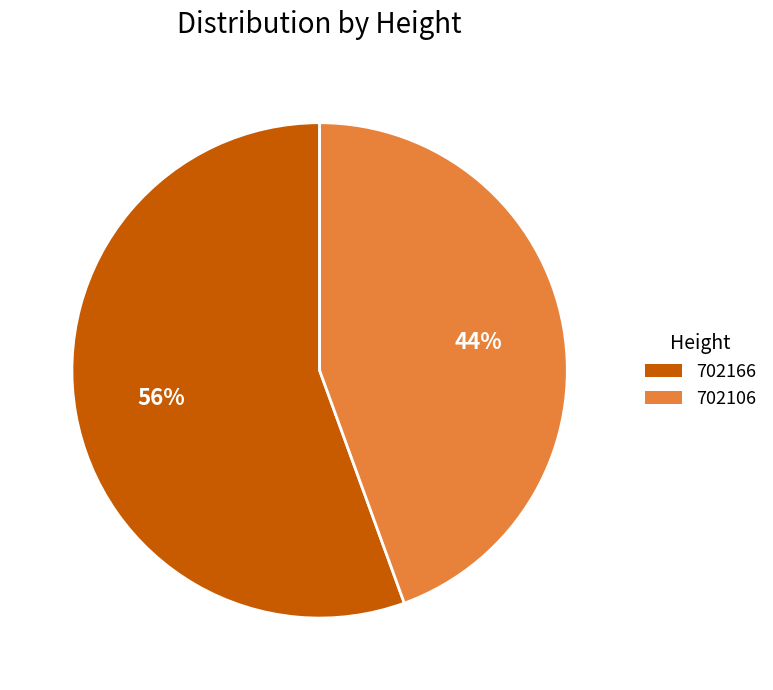

How many segments does this pie chart have?

2